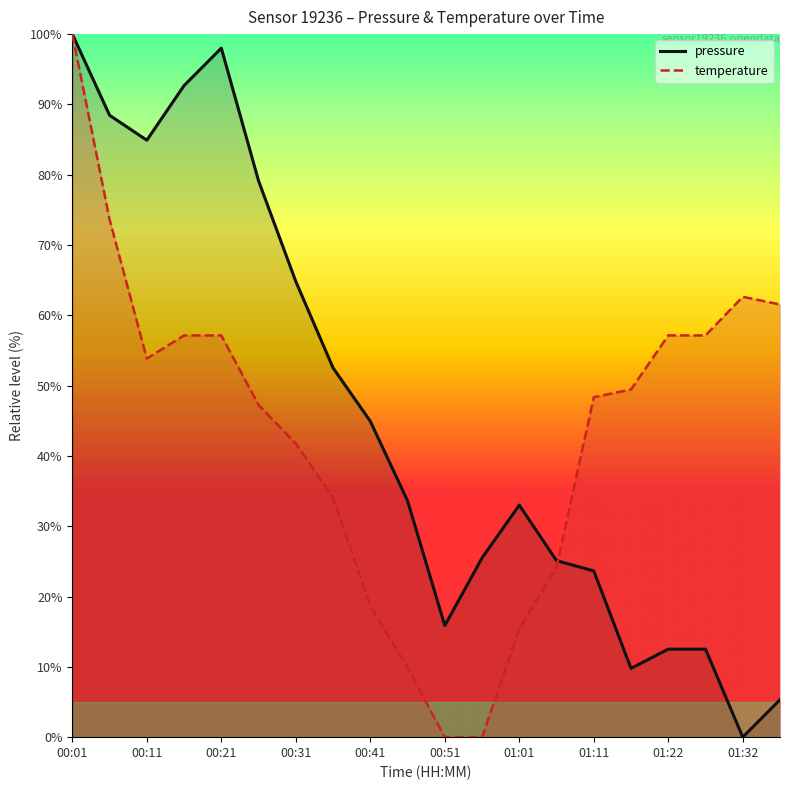

How many data points in temperature are less than 49?

10